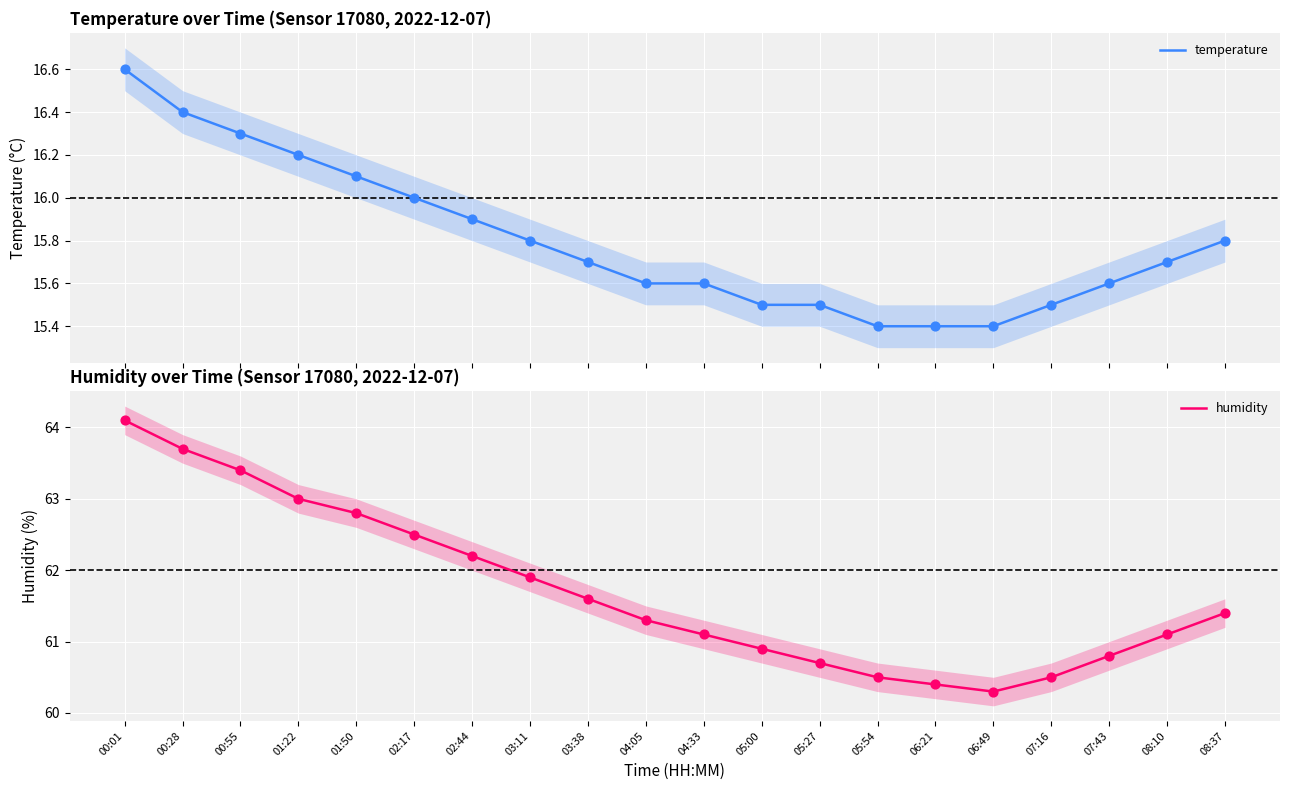

Is the value of humidity at 00:01 greater than the value of temperature at 00:55?

Yes